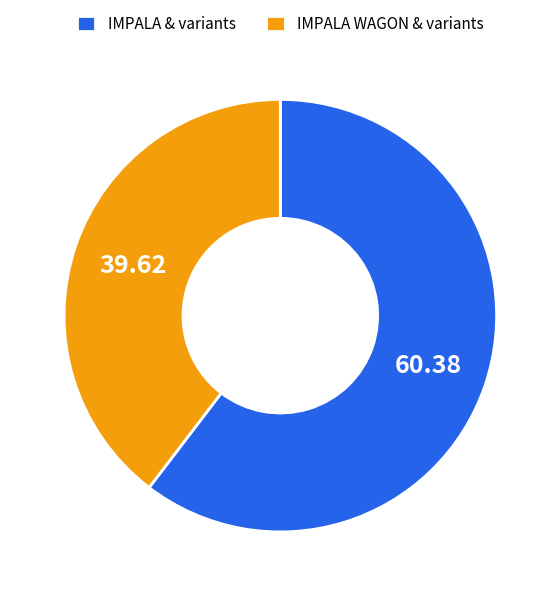

Does IMPALA & variants account for over 50% of the chart?

Yes